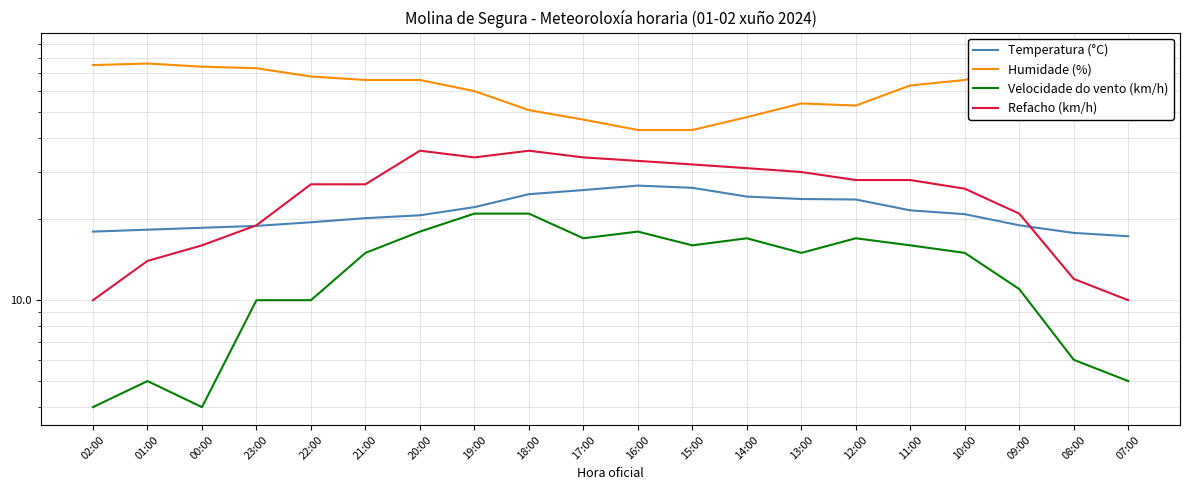

What is the difference between the maximum and second lowest values in the Temperatura (°C) series?

8.9